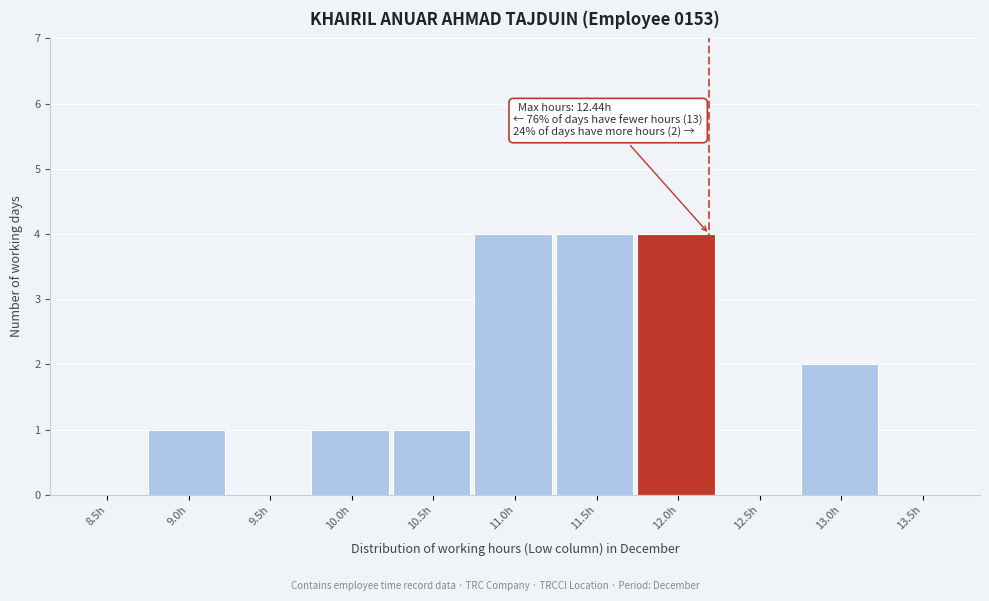

Reading left to right, extract all data points from this chart.

8.5h=0	9.0h=1	9.5h=0	10.0h=1	10.5h=1	11.0h=4	11.5h=4	12.0h=4	12.5h=0	13.0h=2	13.5h=0